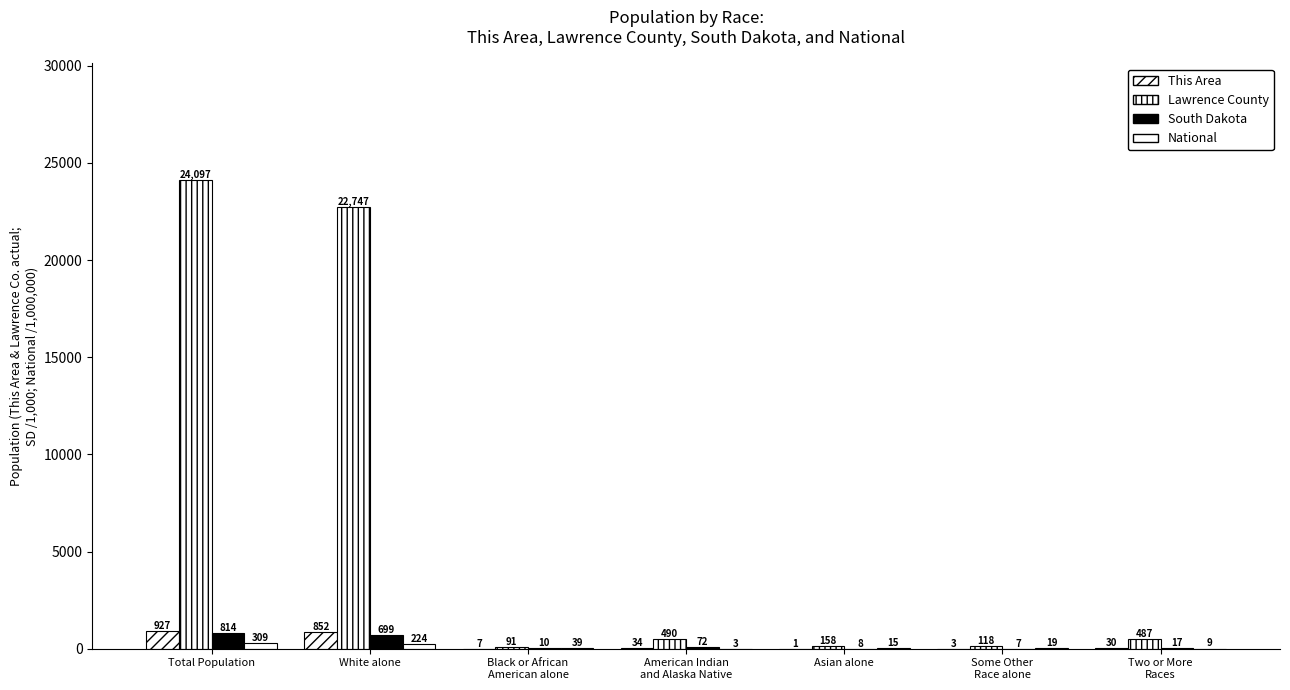

Reading left to right, extract all data points from this chart.

This Area: Total Population=927.0	White alone=852.0	Black or African
American alone=7.0	American Indian
and Alaska Native=34.0	Asian alone=1.0	Some Other
Race alone=3.0	Two or More
Races=30.0
Lawrence County: Total Population=24097.0	White alone=22747.0	Black or African
American alone=91.0	American Indian
and Alaska Native=490.0	Asian alone=158.0	Some Other
Race alone=118.0	Two or More
Races=487.0
South Dakota: Total Population=814.2	White alone=699.4	Black or African
American alone=10.2	American Indian
and Alaska Native=71.8	Asian alone=7.6	Some Other
Race alone=7.5	Two or More
Races=17.3
National: Total Population=308.7	White alone=223.6	Black or African
American alone=38.9	American Indian
and Alaska Native=2.9	Asian alone=14.7	Some Other
Race alone=19.1	Two or More
Races=9.0